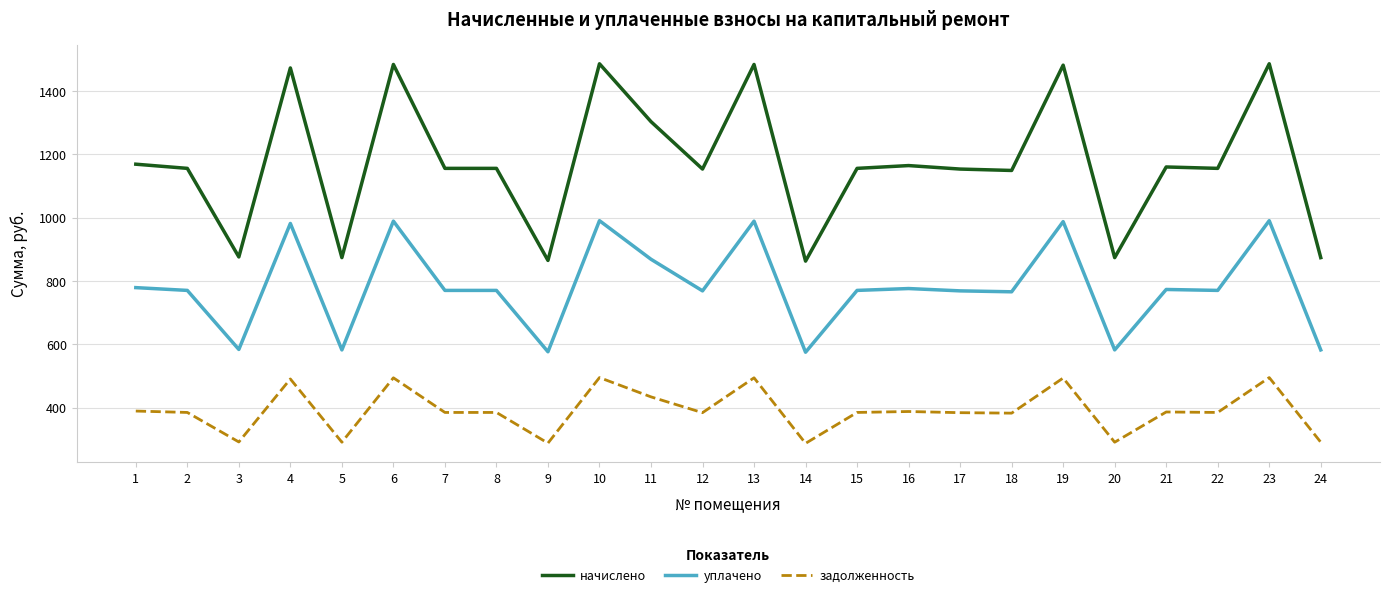

True or false: задолженность and уплачено intersect in this chart.

False